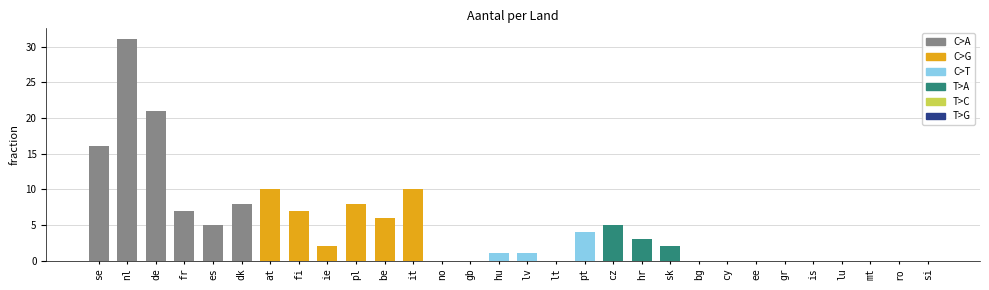

What is the greatest value displayed?

31